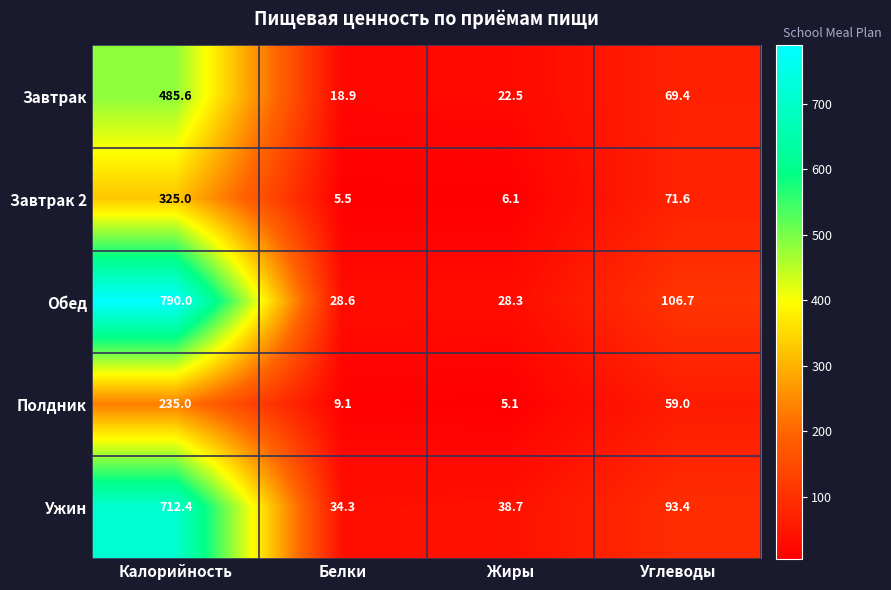

Count the number of data series in this chart.

5